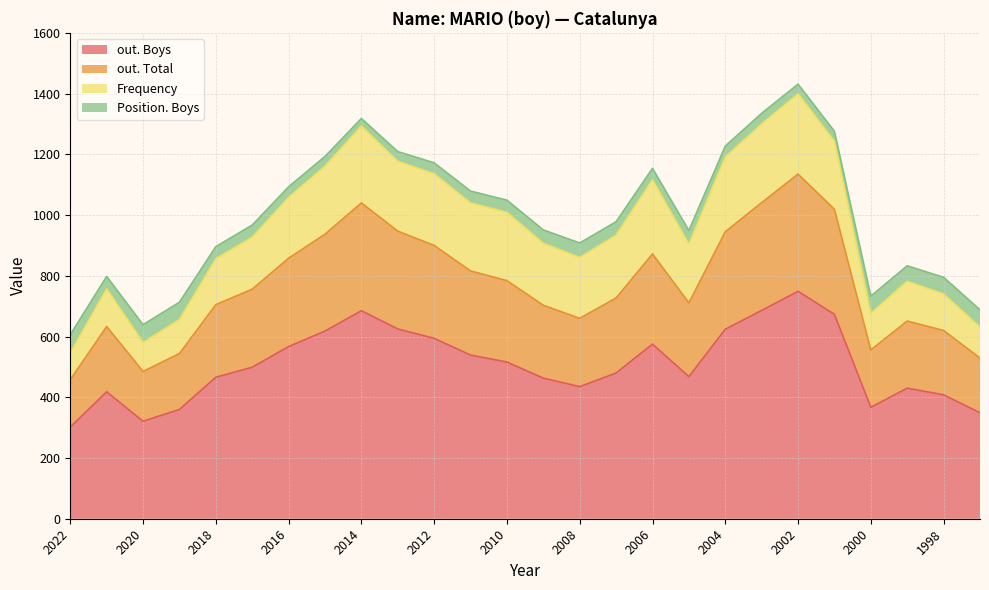

Which label corresponds to the largest value in the chart?

2002